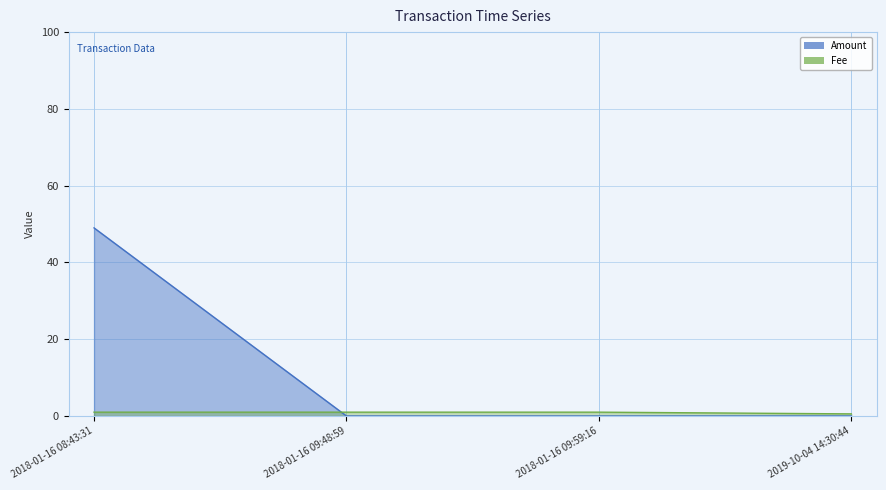

What is the average value of the Amount series?

12.3